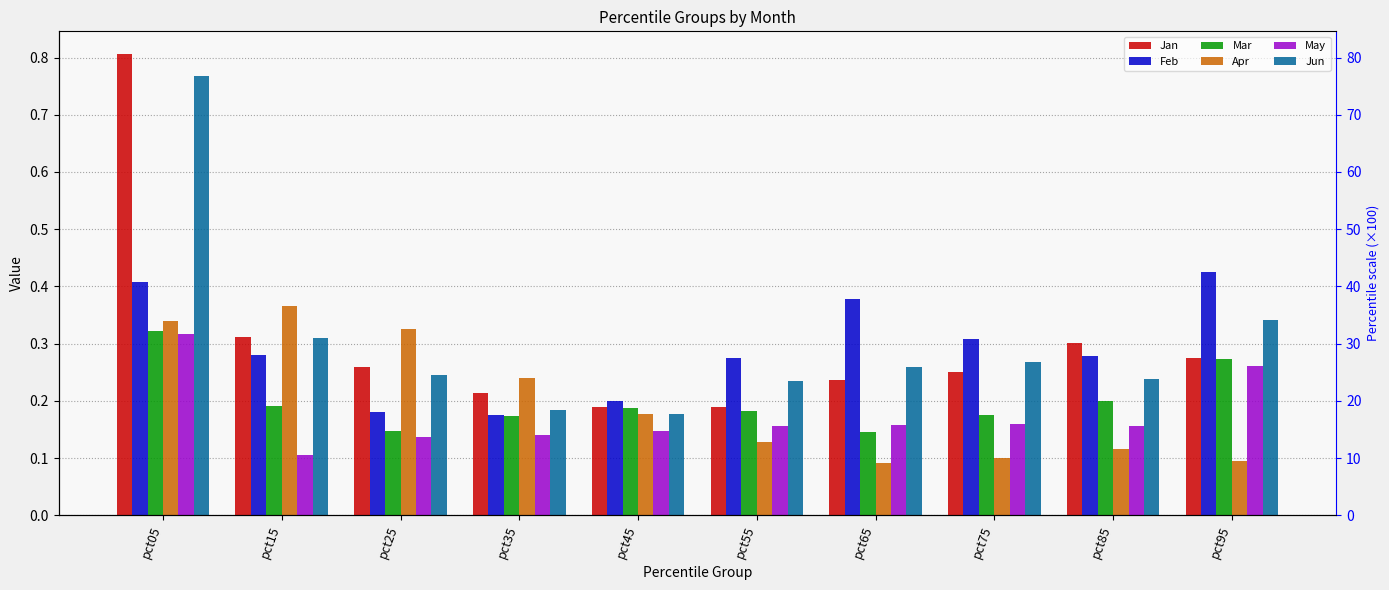

What is the difference between the maximum and minimum values in the Feb series?

0.3